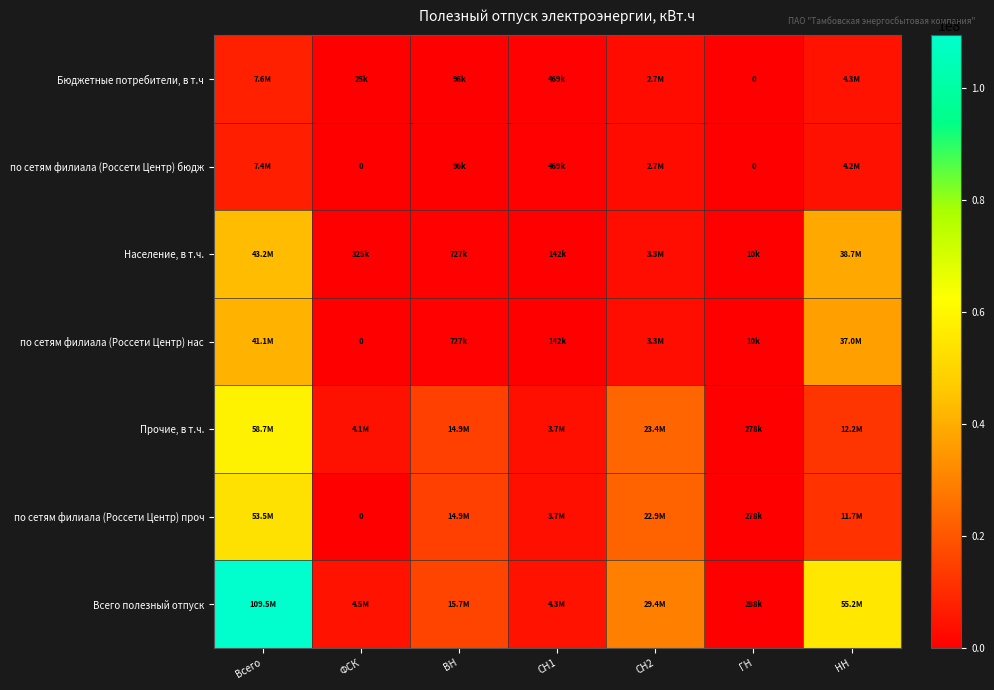

The value of Население, в т.ч. at НН is 38707768.9. True or false?

True